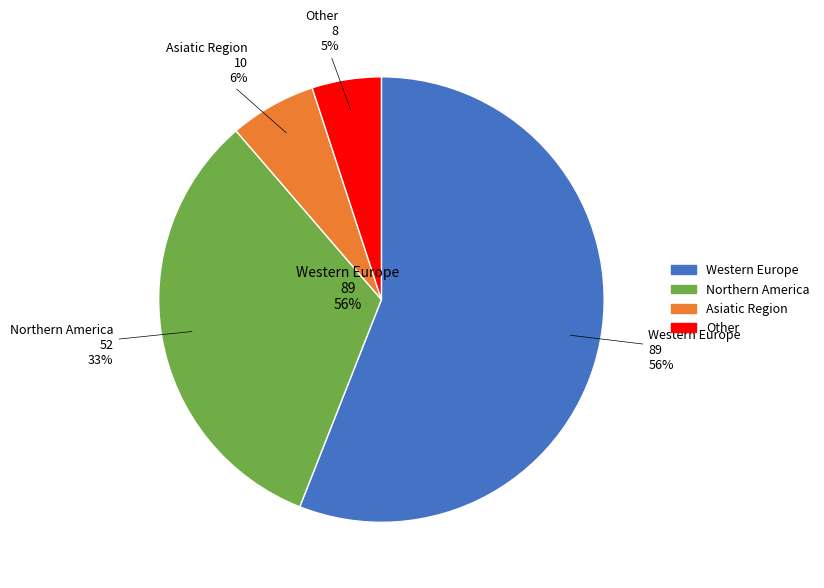

Is it true that conference is 0% of the pie?

True